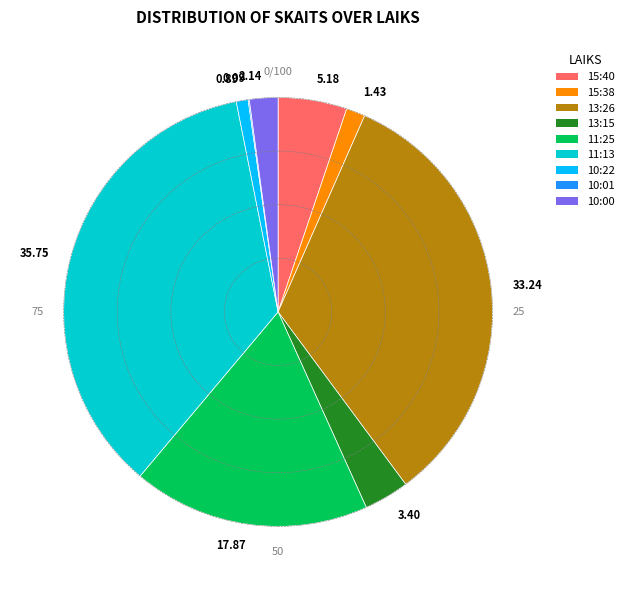

Does 33.24 represent more than half of the total?

No